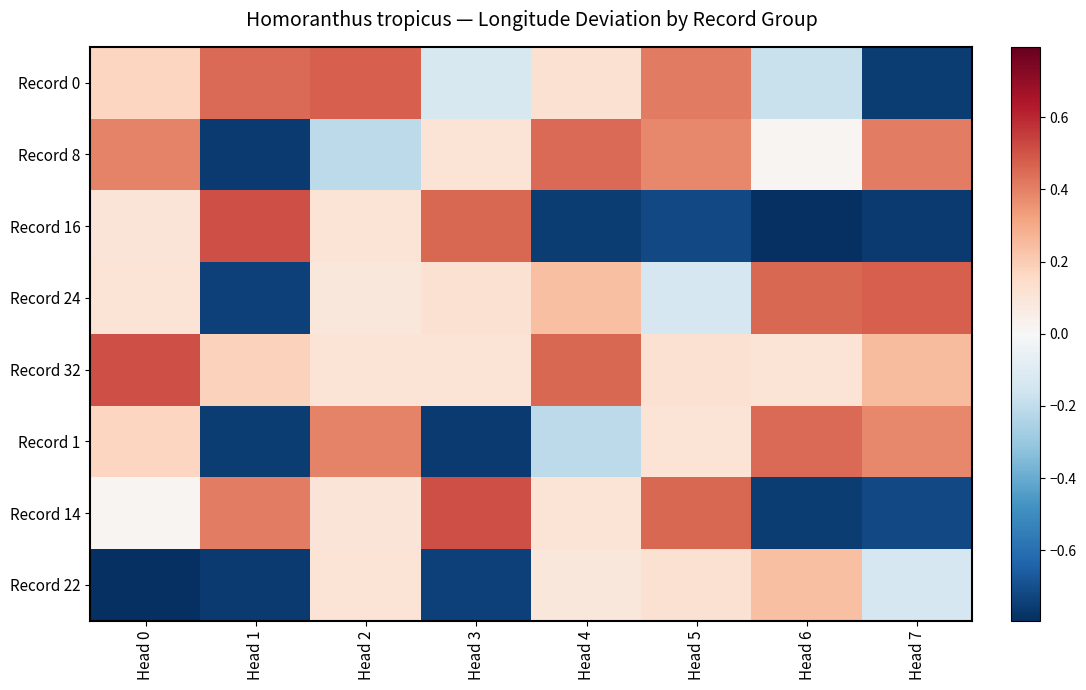

Reading right to left, list all the values displayed in this chart.

Record 0: Head 7=-0.8	Head 6=-0.2	Head 5=0.4	Head 4=0.1	Head 3=-0.1	Head 2=0.5	Head 1=0.5	Head 0=0.2
Record 8: Head 7=0.4	Head 6=0.0	Head 5=0.4	Head 4=0.4	Head 3=0.1	Head 2=-0.2	Head 1=-0.8	Head 0=0.4
Record 16: Head 7=-0.8	Head 6=-0.8	Head 5=-0.7	Head 4=-0.8	Head 3=0.5	Head 2=0.1	Head 1=0.5	Head 0=0.1
Record 24: Head 7=0.5	Head 6=0.5	Head 5=-0.1	Head 4=0.2	Head 3=0.1	Head 2=0.1	Head 1=-0.7	Head 0=0.1
Record 32: Head 7=0.3	Head 6=0.1	Head 5=0.1	Head 4=0.5	Head 3=0.1	Head 2=0.1	Head 1=0.2	Head 0=0.5
Record 1: Head 7=0.4	Head 6=0.4	Head 5=0.1	Head 4=-0.2	Head 3=-0.8	Head 2=0.4	Head 1=-0.8	Head 0=0.2
Record 14: Head 7=-0.7	Head 6=-0.8	Head 5=0.5	Head 4=0.1	Head 3=0.5	Head 2=0.1	Head 1=0.4	Head 0=0.0
Record 22: Head 7=-0.1	Head 6=0.2	Head 5=0.1	Head 4=0.1	Head 3=-0.7	Head 2=0.1	Head 1=-0.8	Head 0=-0.8